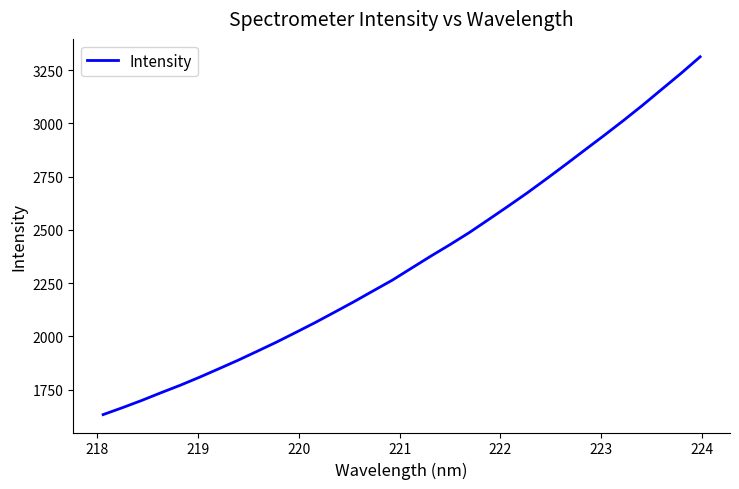

What is the difference between the maximum and minimum values?

1680.1